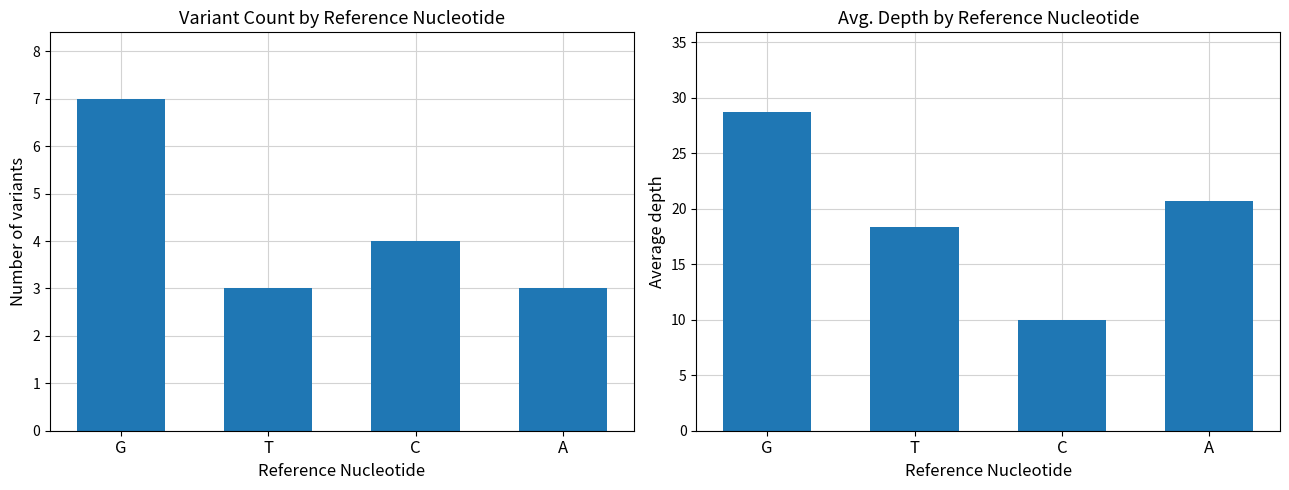

What are all the series names shown in the legend?

count, avg depth